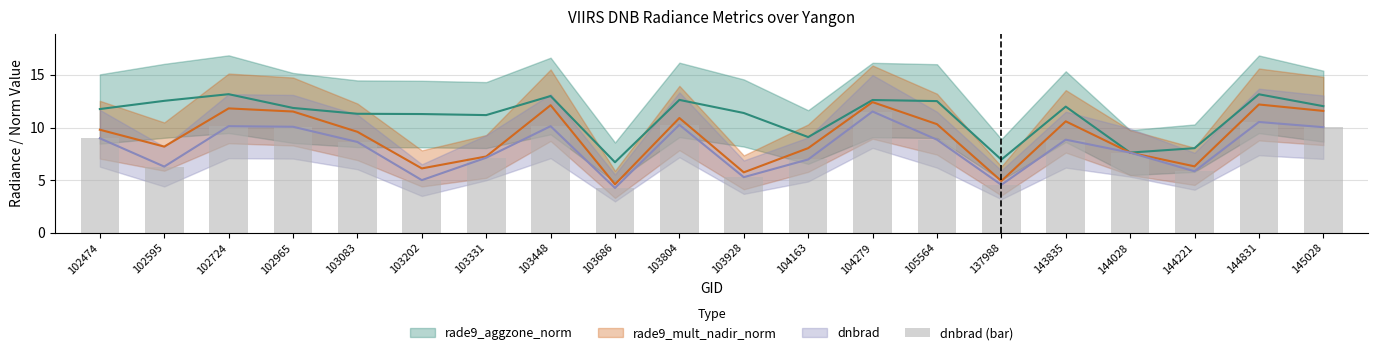

What is the value of the 10th bar from the left?

10.3